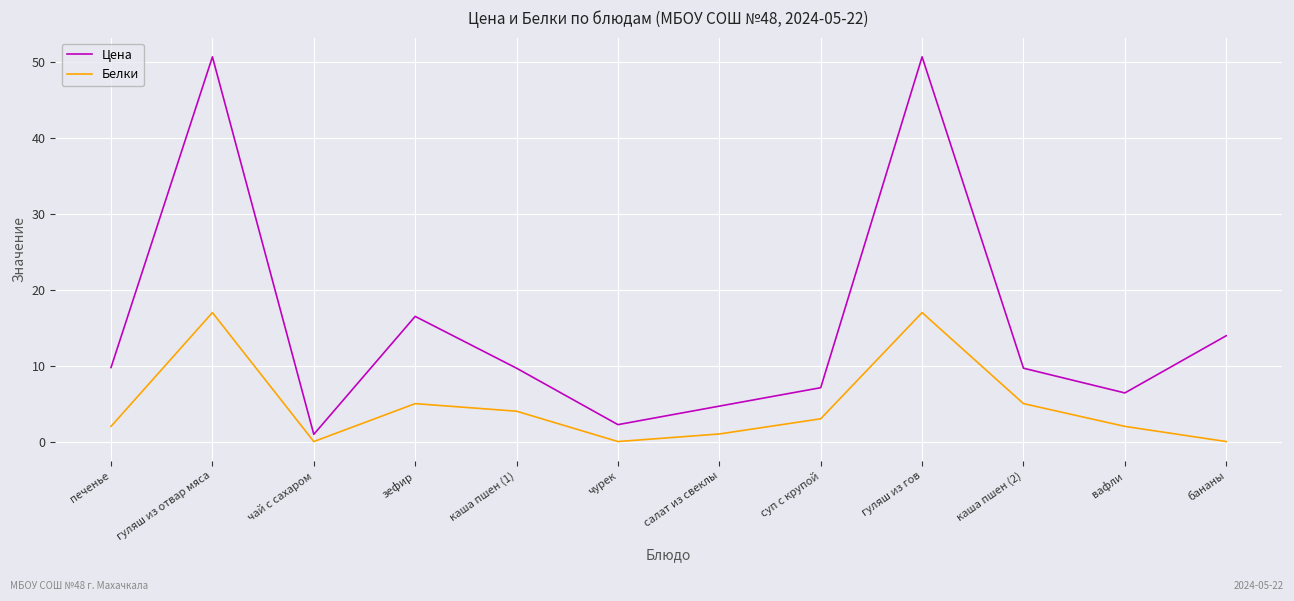

What is the difference between the second highest and minimum values in the Цена series?

49.8